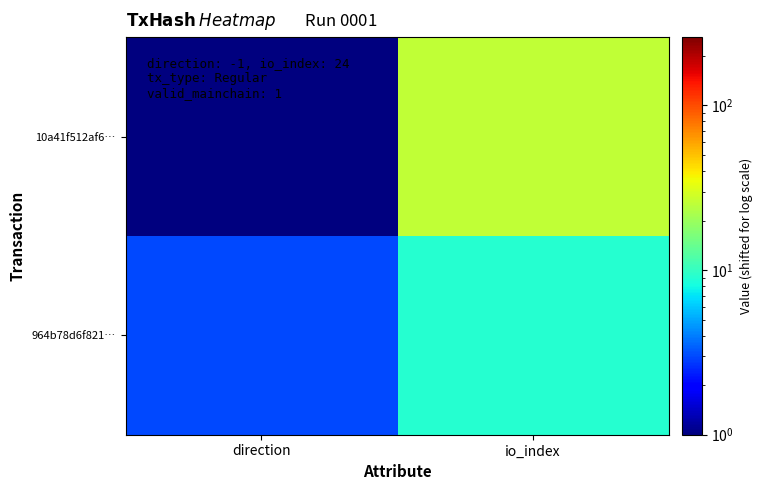

Reading right to left, what are all the values shown in this chart?

10a41f512af6…: io_index=26	direction=1
964b78d6f821…: io_index=9	direction=3